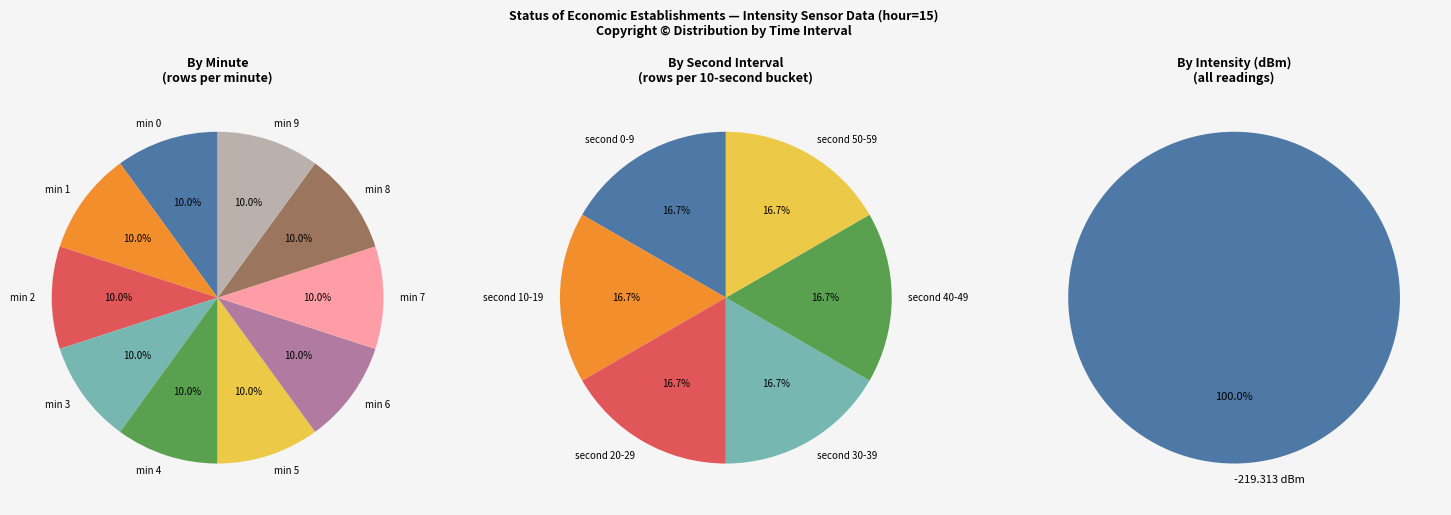

Is the sum of 30 and 20 greater than half?

No